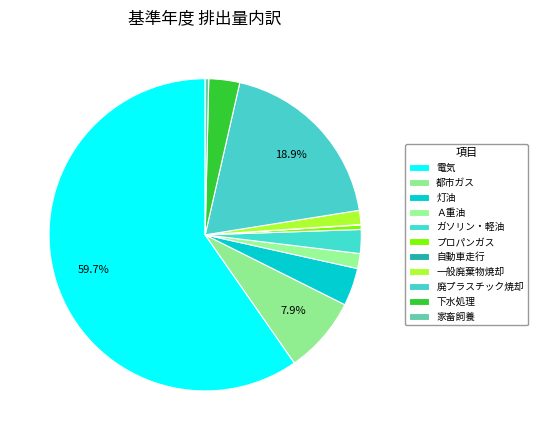

How much of the chart is everything except 廃プラスチック焼却?

81.1%